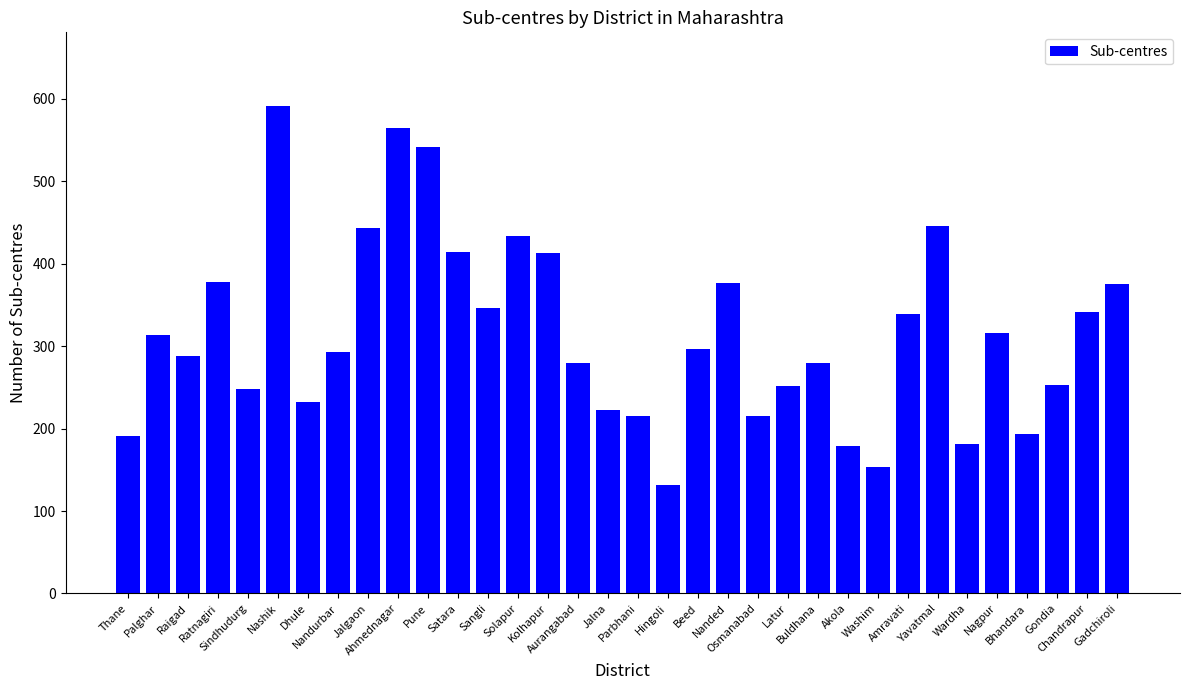

What is the average value?

316